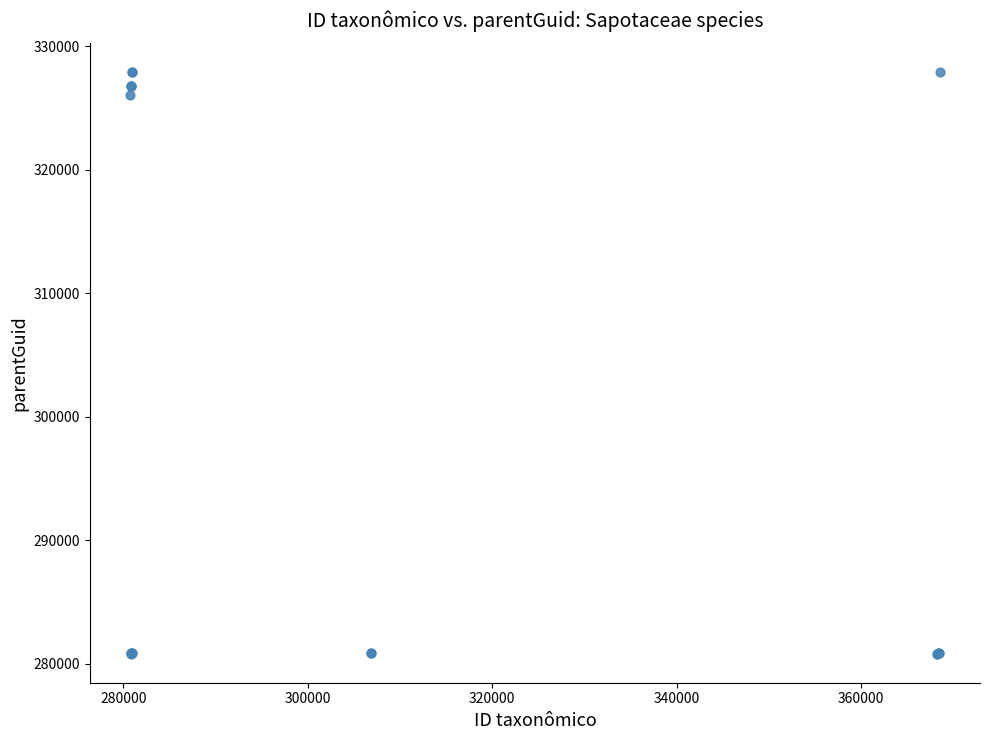

What Y value in the scatter plot is closest to 304371?

326045